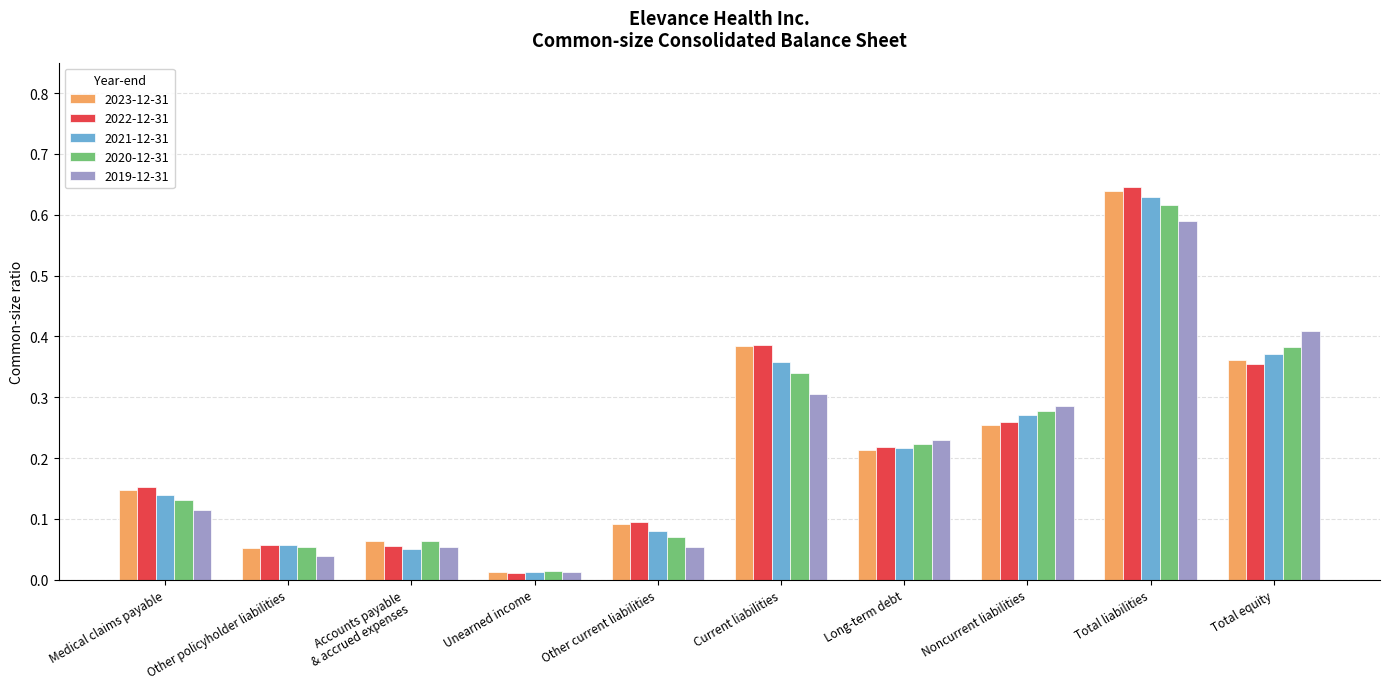

At which category does the chart reach its peak across all series?

Total liabilities